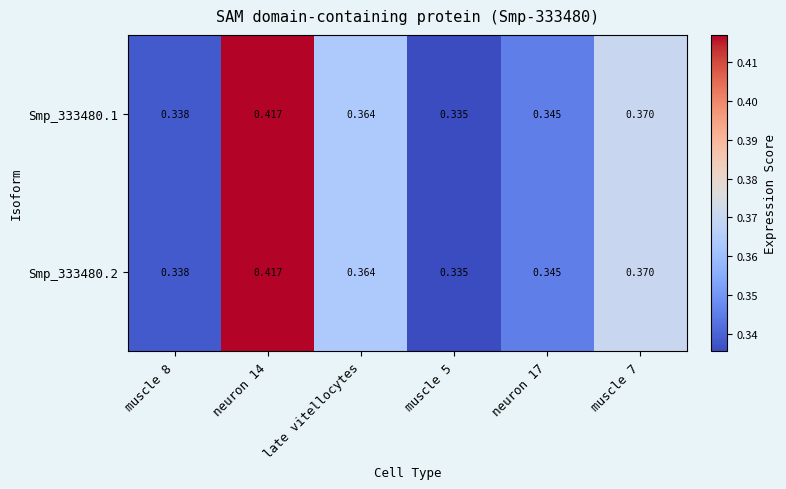

Is the value of Smp_333480.1 at late vitellocytes greater than the value of Smp_333480.2 at muscle 5?

Yes